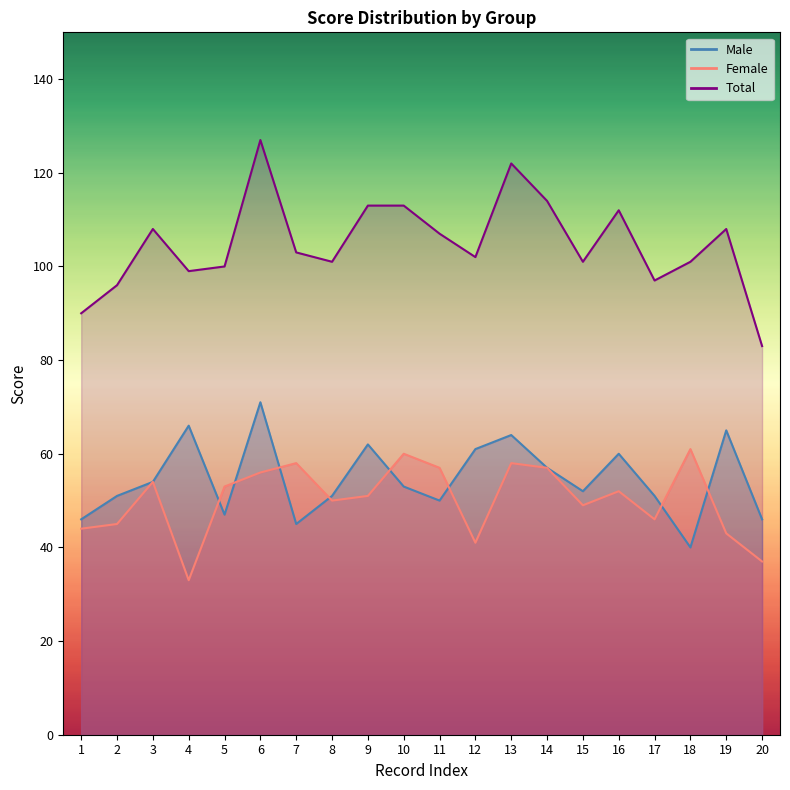

Rank the series at 14 from lowest to highest value.

Male, Female, Total